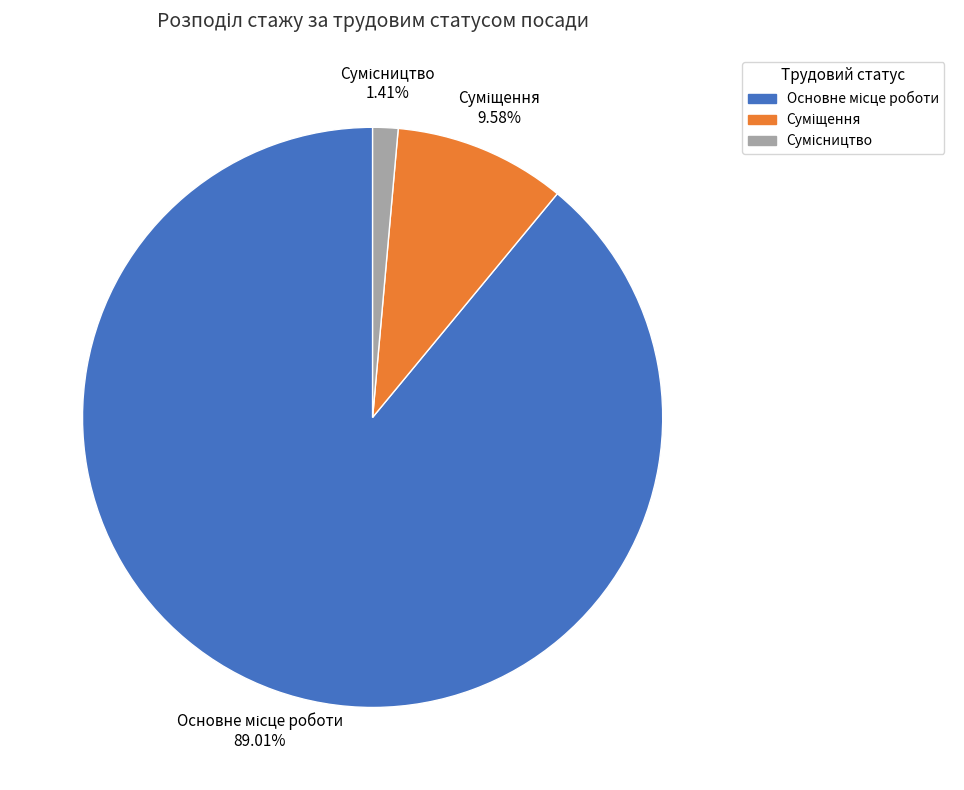

Is there a majority slice in this chart?

Yes